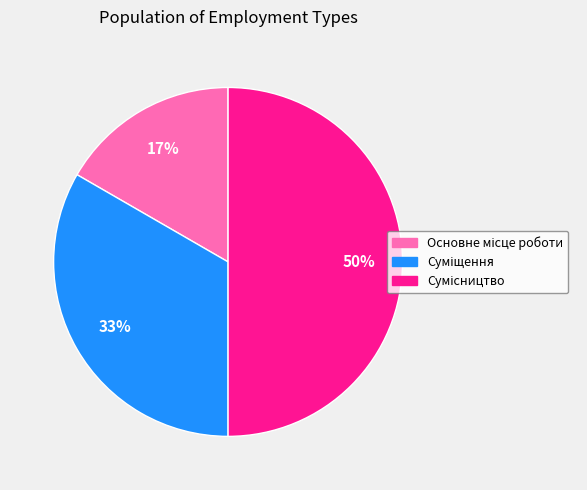

To the nearest percent, what is the average slice percentage?

33%